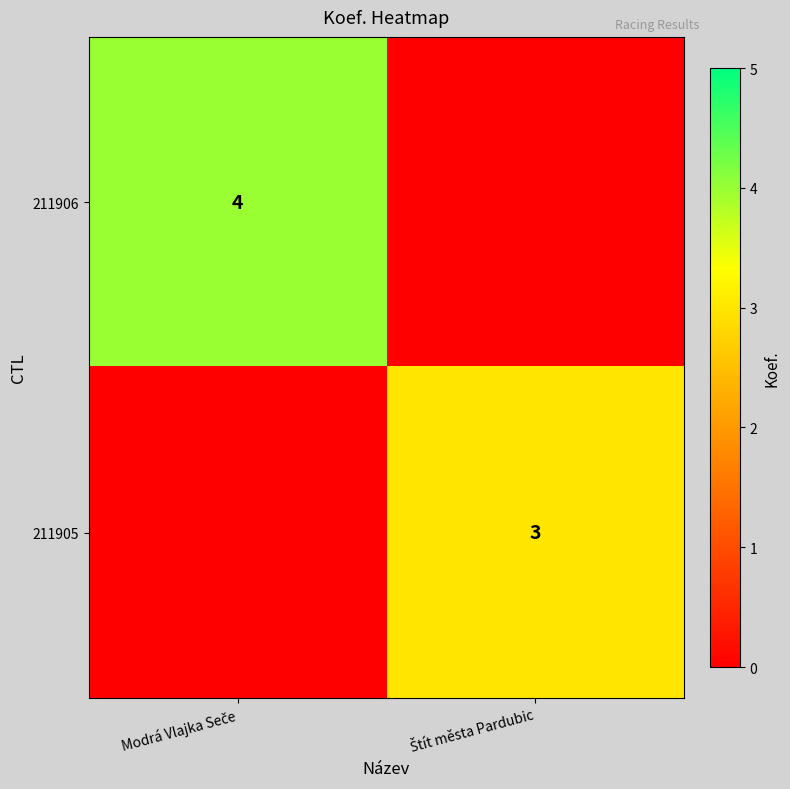

The 211905 series shows 2 at Štít města Pardubic. True or false?

False